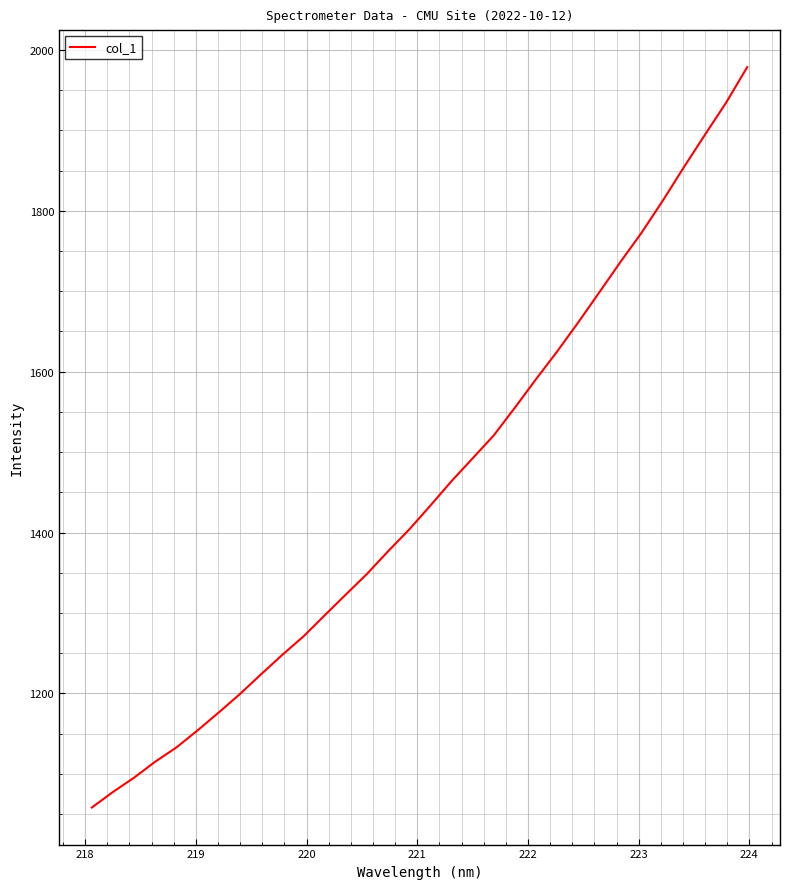

What is the maximum value shown in the chart?

1978.5